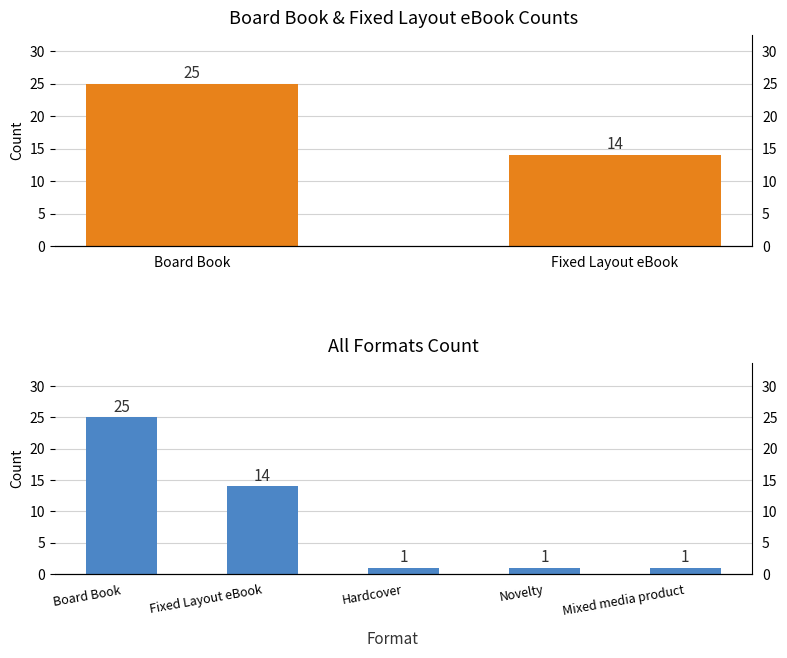

Is it true that the value at Hardcover is 0?

False